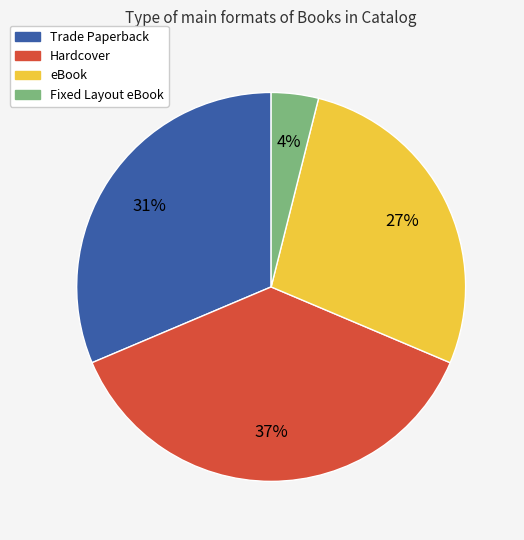

To the nearest percent, what is the average slice percentage?

25%